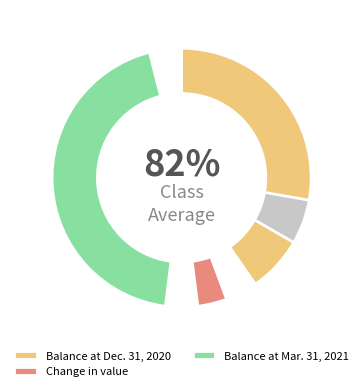

The Balance at Dec. 31, 2020 slice represents 39% of the pie. True or false?

False